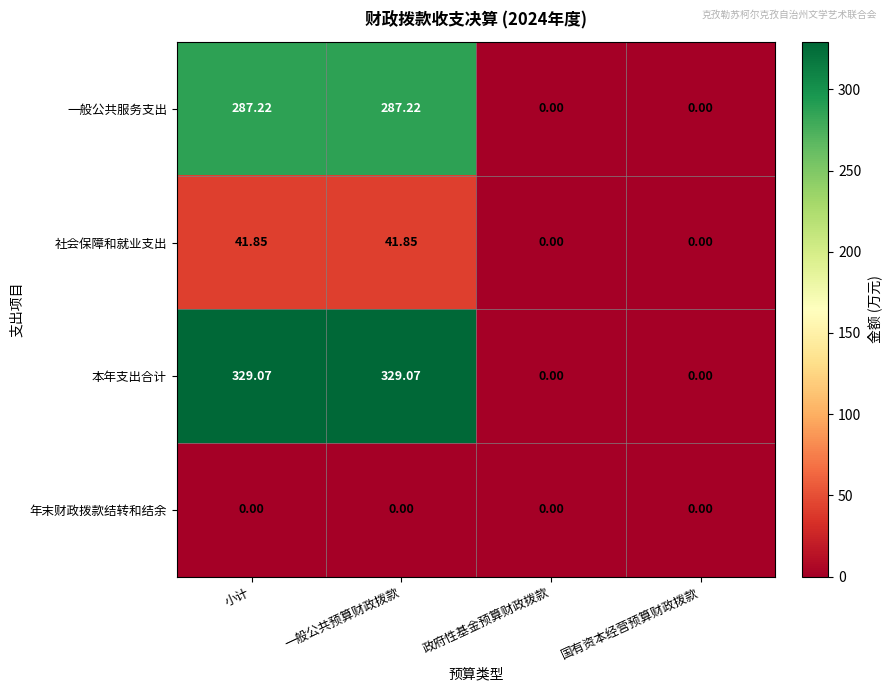

At 一般公共预算财政拨款, list the series in order from largest to smallest.

本年支出合计, 一般公共服务支出, 社会保障和就业支出, 年末财政拨款结转和结余